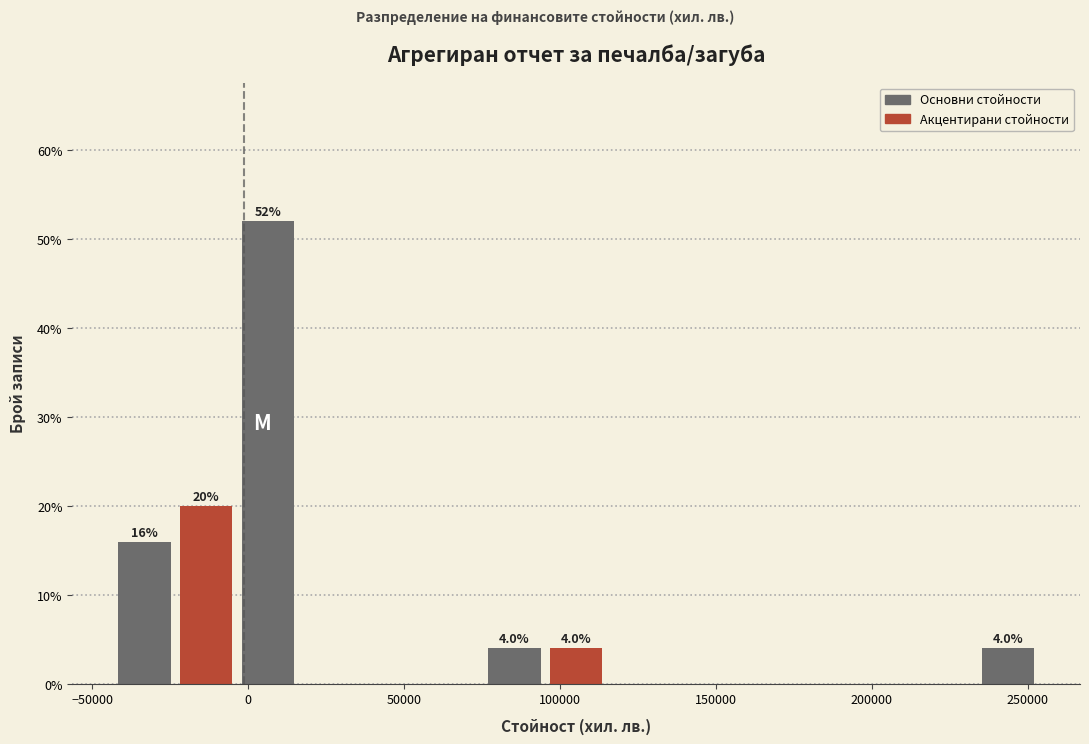

Around what value on the x-axis is the tallest bar? Give the approximate position of its centre, as read against the axis.

5000